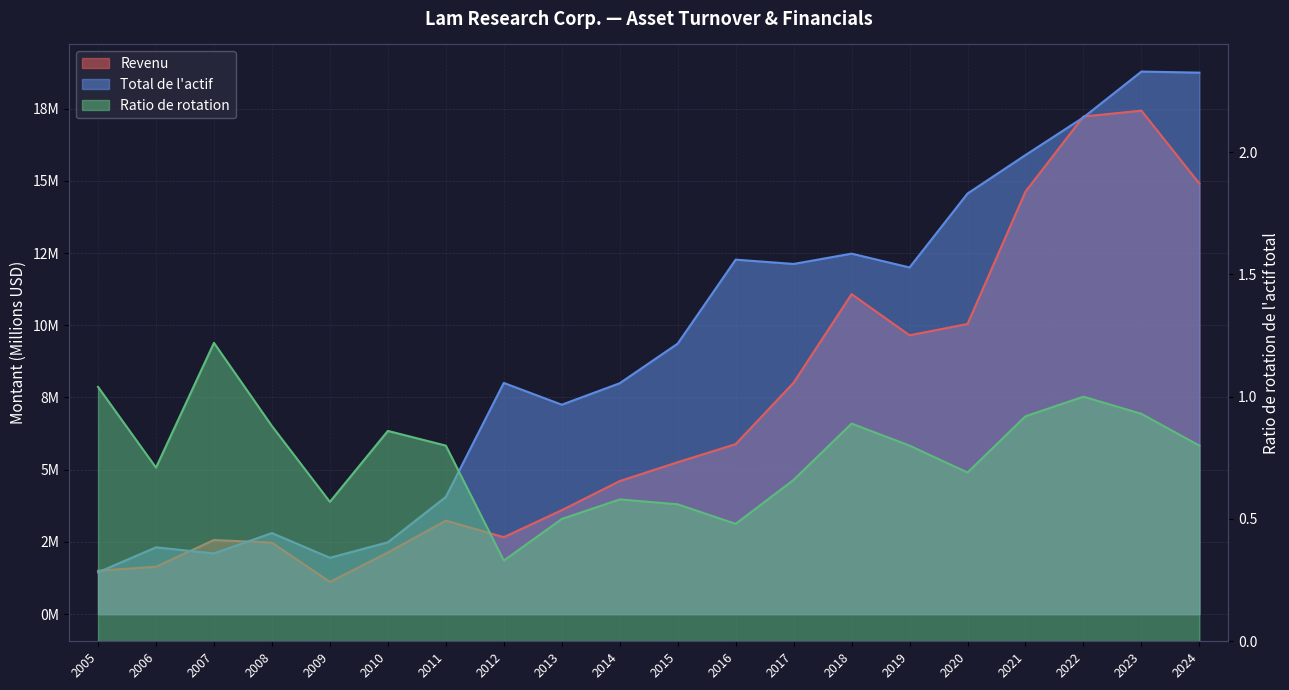

What is the value of the Revenu point at the 4th from the left?

2.5